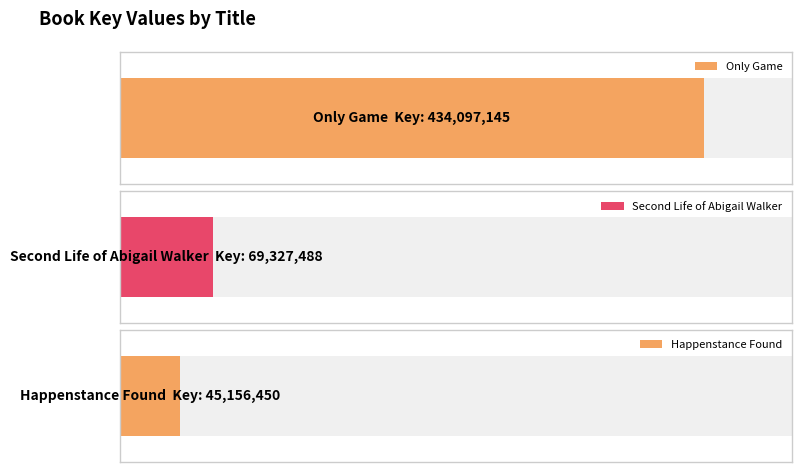

The value at Second Life of Abigail Walker is 102119770. True or false?

False